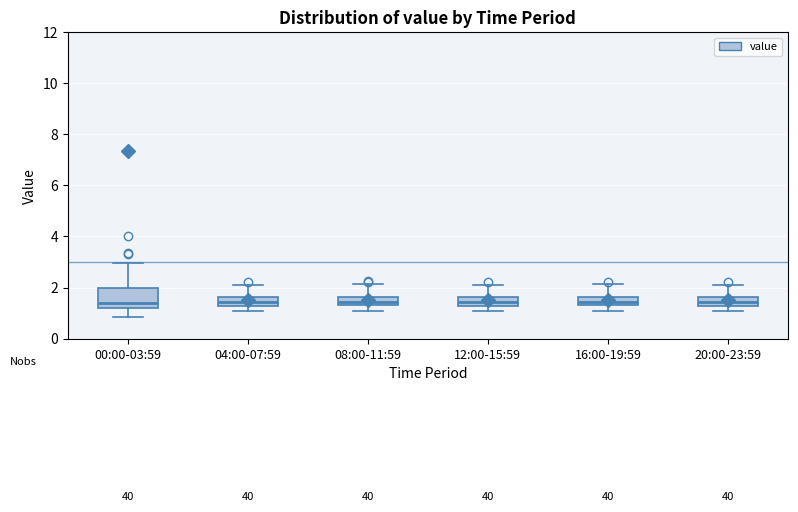

Where is the lower edge of the box for 00:00-03:59 on the y-axis? The values are not printed on the chart, so give them approximately, as read against the axis.

1.2